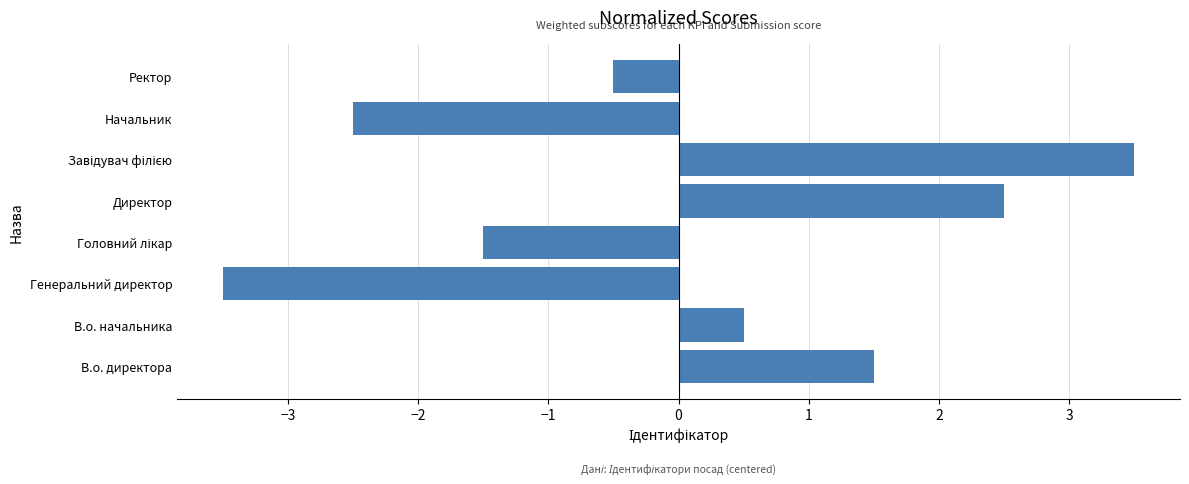

What is the difference between the maximum and minimum values?

7.0